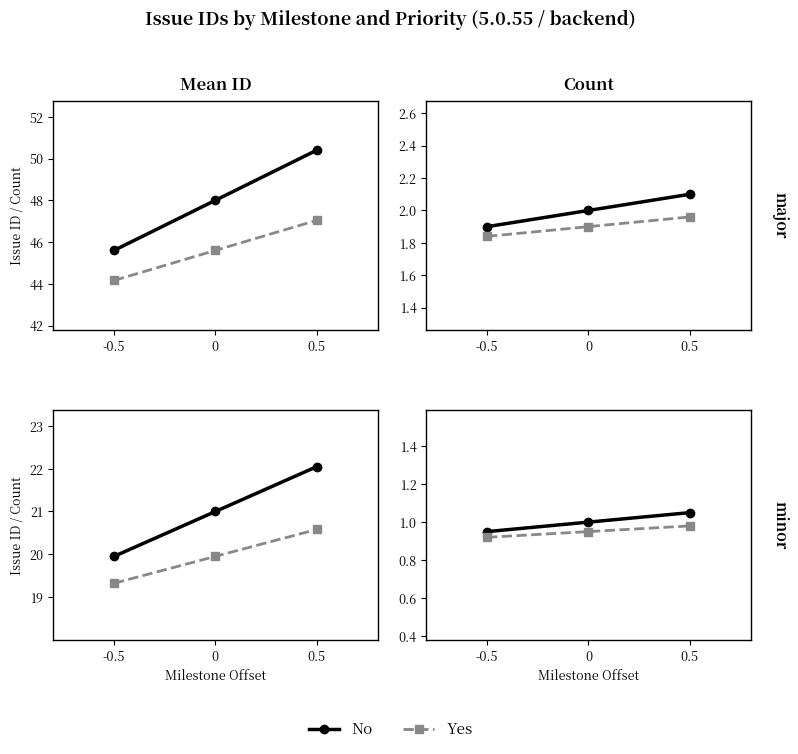

What is the label of the 3rd point from the right?

-0.5